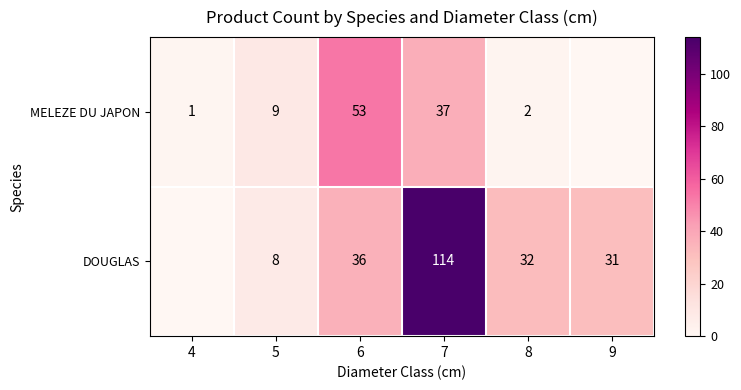

What is the spread (max minus min) of values at 6?

17